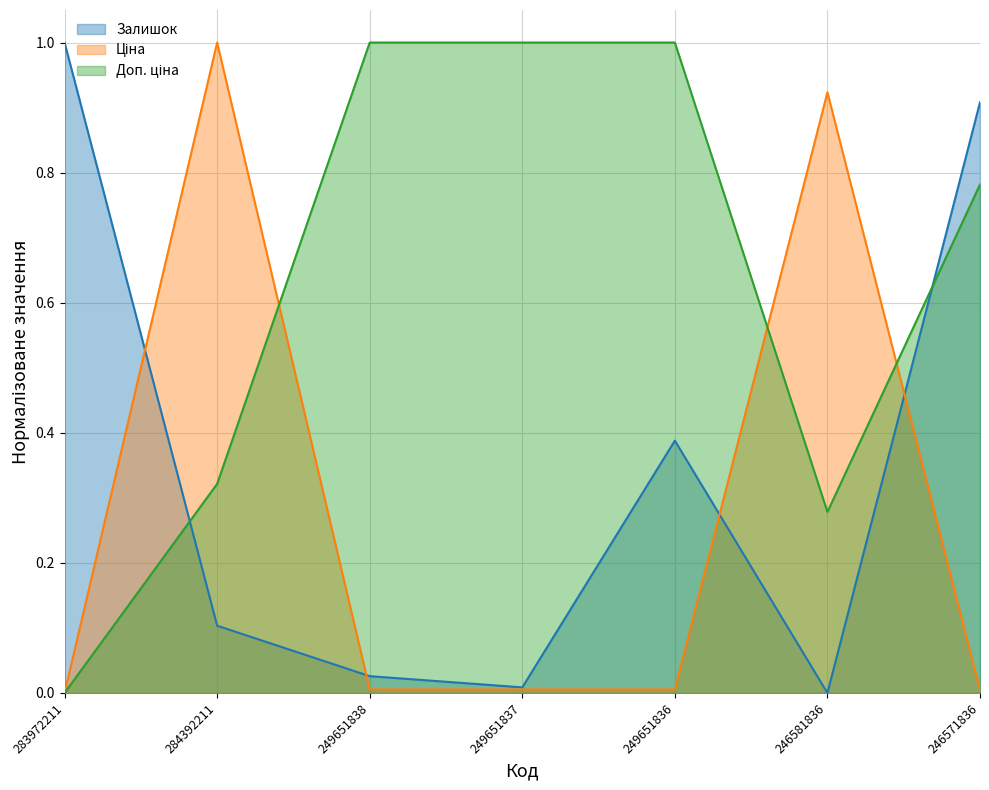

What is the label of the 4th point from the left?

249651837